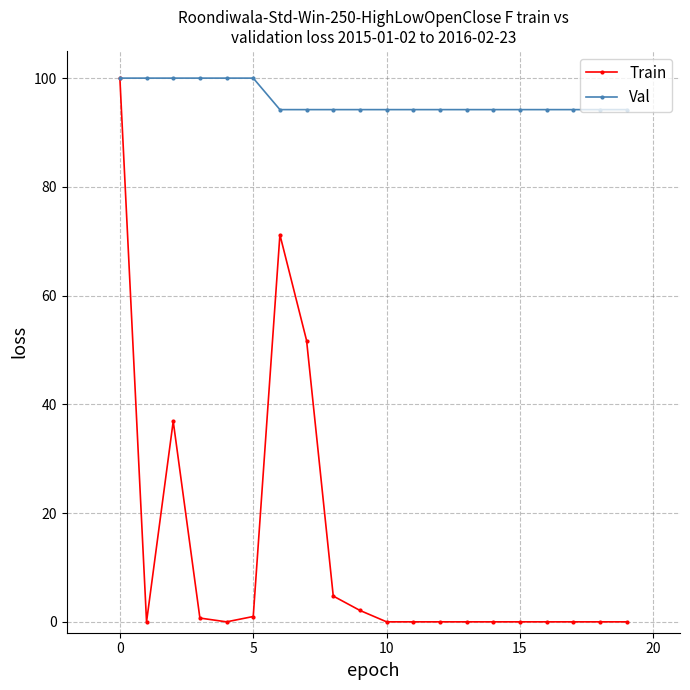

What is the greatest value displayed?

100.0